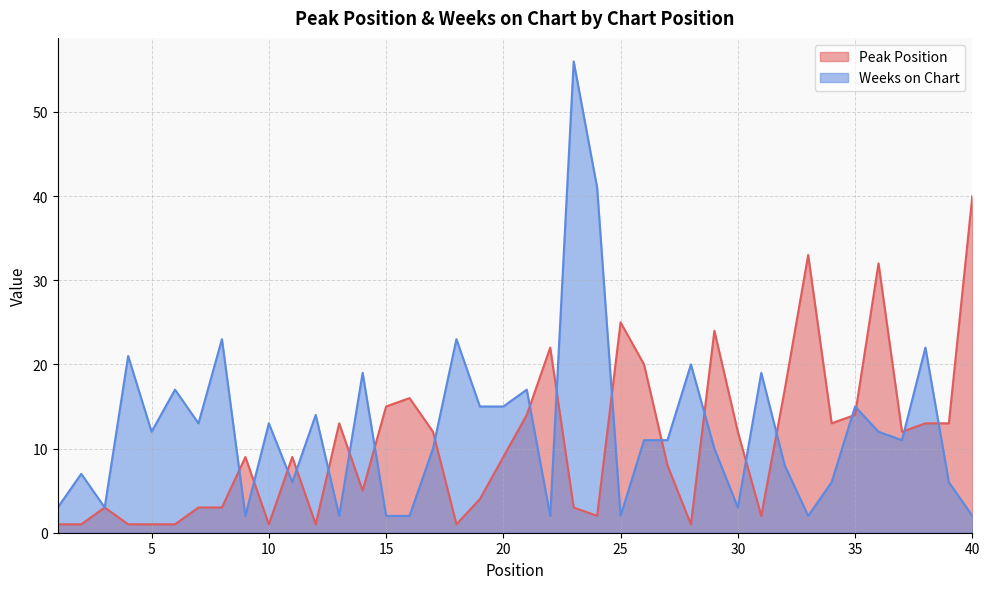

At which label does Peak Position first exceed 9?

13